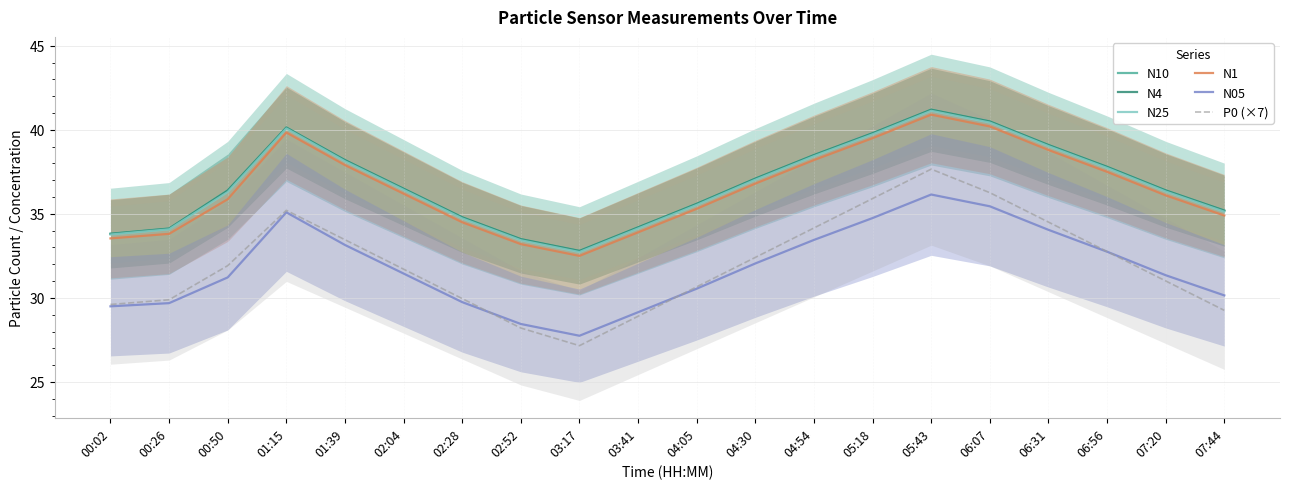

Where is N1 nearest to the value 36?

07:20